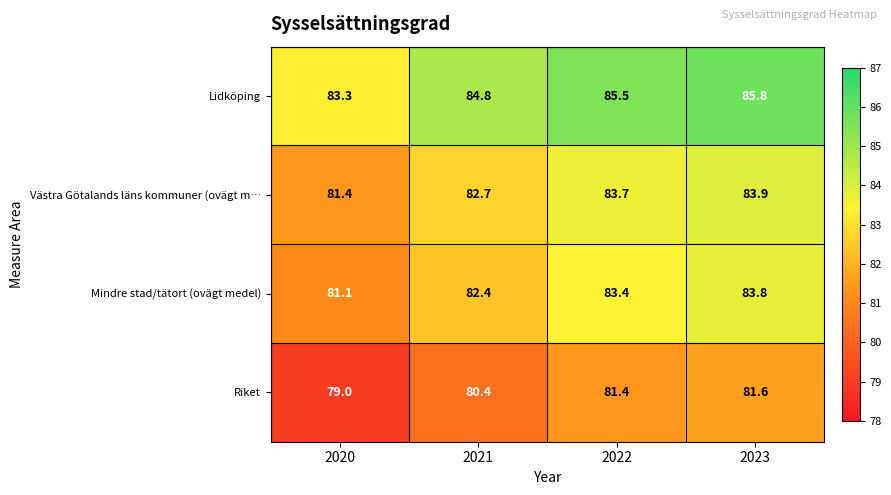

Rank the series at 2023 from highest to lowest value.

Lidköping, Västra Götalands läns kommuner (ovägt m…, Mindre stad/tätort (ovägt medel), Riket